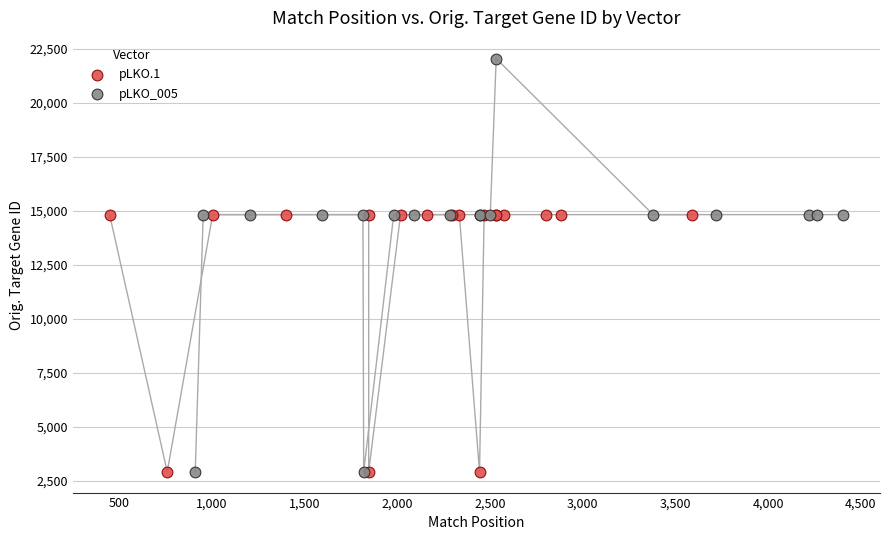

Which series has the largest Y range (max minus min)?

pLKO_005